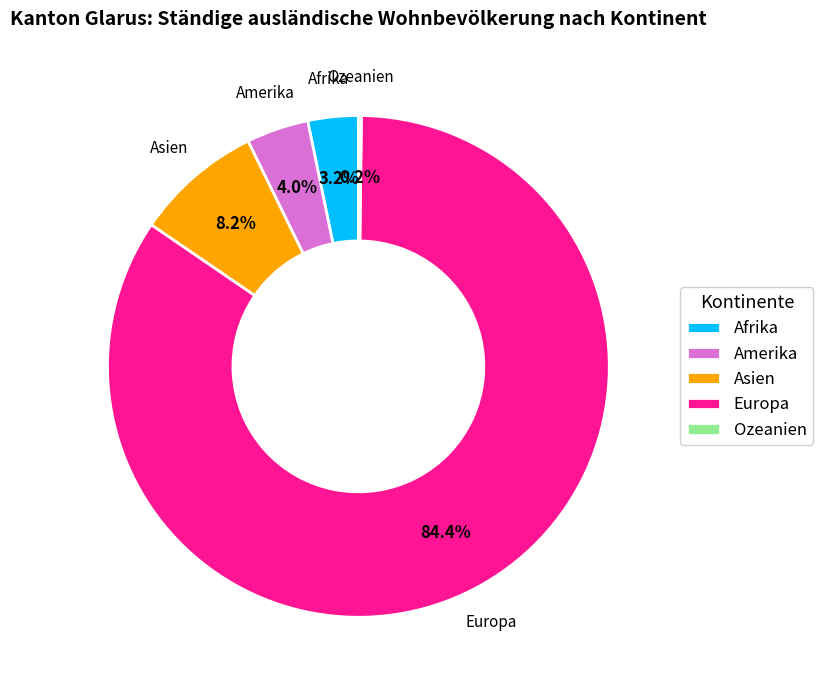

What is the ratio of the value at Afrika to the value at Asien?

0.4